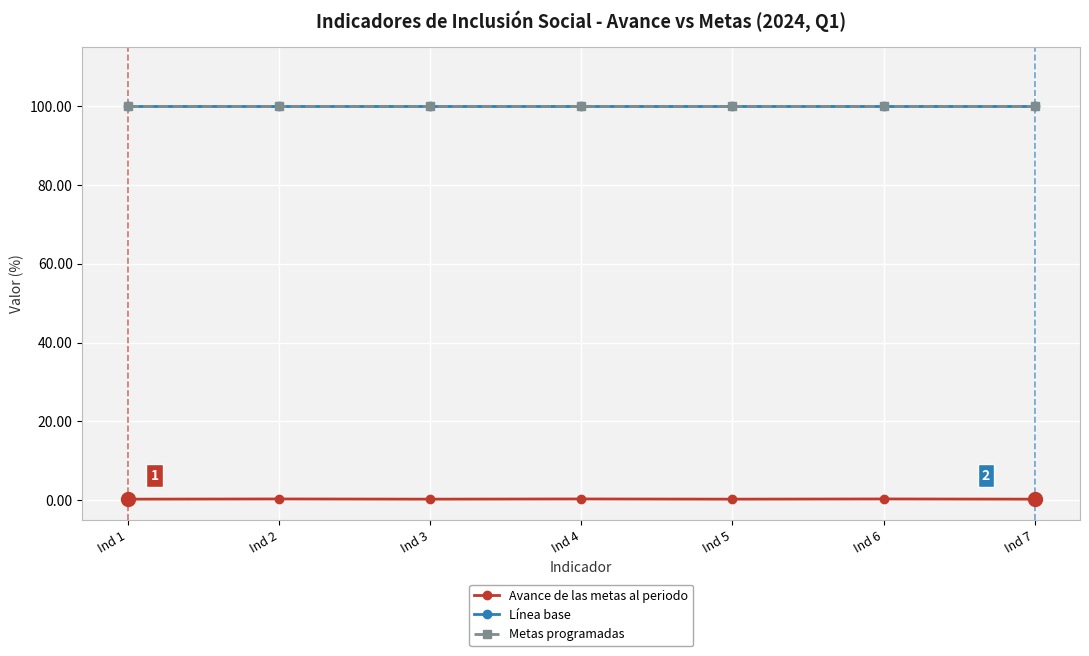

What is the smallest value displayed?

0.2